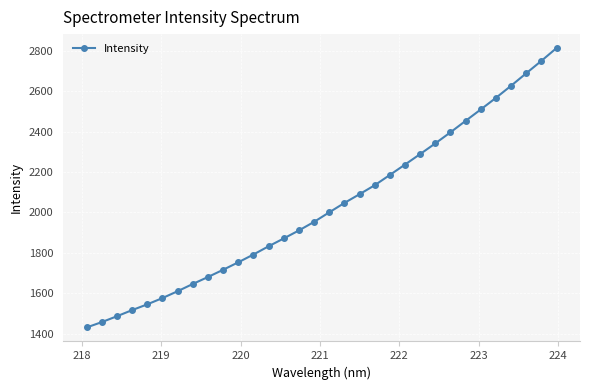

What is the value of the 10th point from the left?

1716.4